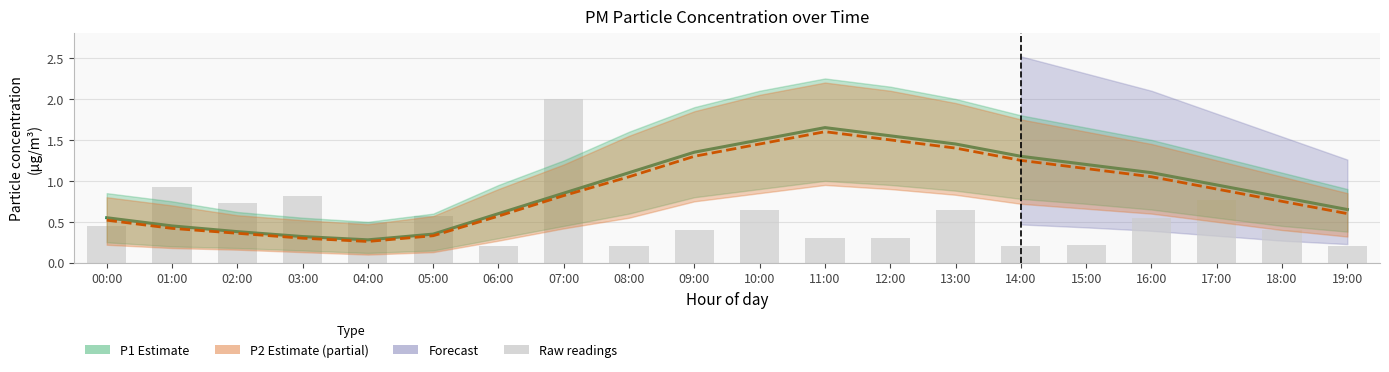

What value does the Raw P1 readings series have at 11:00?

0.3